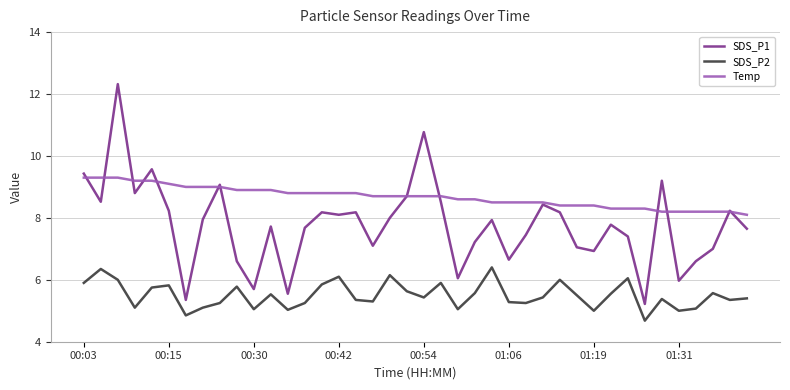

True or false: SDS_P2 and Temp intersect in this chart.

False